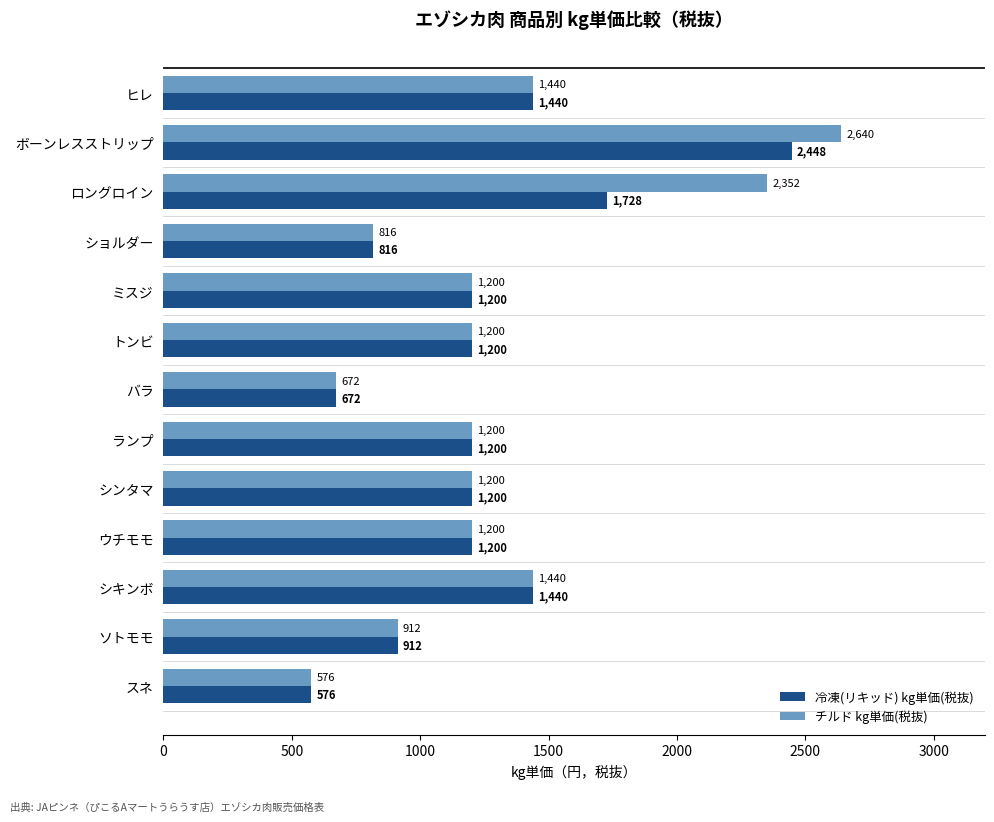

How many categories are shown in the chart?

13